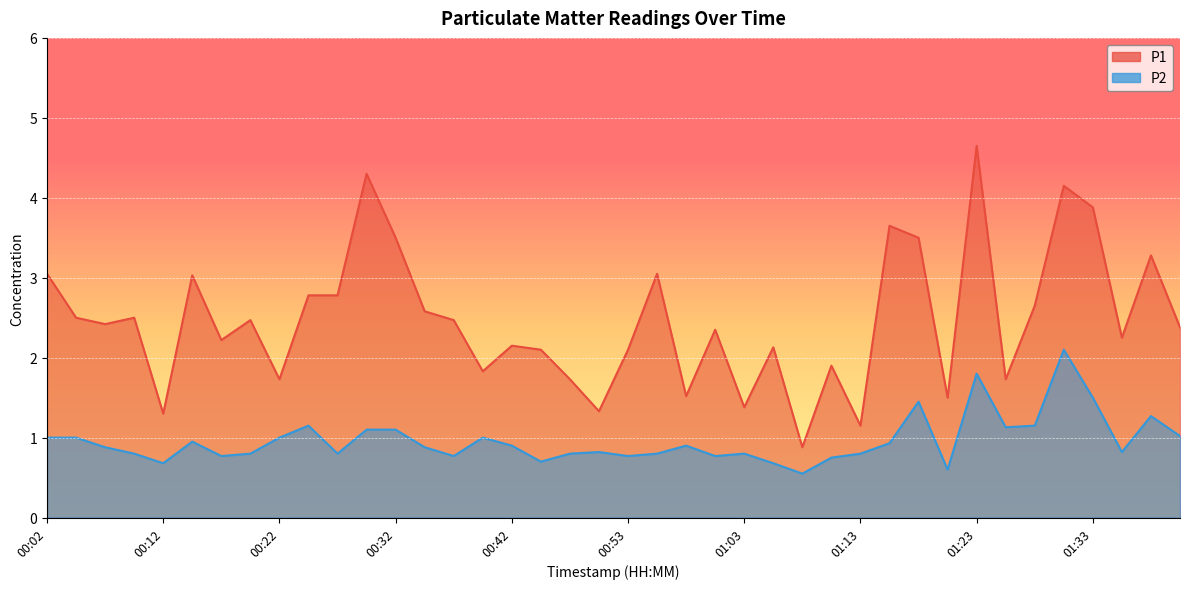

Reading left to right, transcribe all the data shown in this chart.

P1: 00:02=3.0	00:04=2.5	00:07=2.4	00:09=2.5	00:12=1.3	00:14=3.0	00:17=2.2	00:19=2.5	00:22=1.7	00:24=2.8	00:27=2.8	00:29=4.3	00:32=3.5	00:35=2.6	00:37=2.5	00:40=1.8	00:42=2.1	00:45=2.1	00:47=1.7	00:50=1.3	00:53=2.1	00:55=3.0	00:58=1.5	01:00=2.4	01:03=1.4	01:05=2.1	01:08=0.9	01:10=1.9	01:13=1.1	01:15=3.6	01:18=3.5	01:20=1.5	01:23=4.7	01:25=1.7	01:28=2.6	01:30=4.2	01:33=3.9	01:35=2.2	01:38=3.3	01:40=2.4
P2: 00:02=1.0	00:04=1.0	00:07=0.9	00:09=0.8	00:12=0.7	00:14=0.9	00:17=0.8	00:19=0.8	00:22=1.0	00:24=1.1	00:27=0.8	00:29=1.1	00:32=1.1	00:35=0.9	00:37=0.8	00:40=1.0	00:42=0.9	00:45=0.7	00:47=0.8	00:50=0.8	00:53=0.8	00:55=0.8	00:58=0.9	01:00=0.8	01:03=0.8	01:05=0.7	01:08=0.6	01:10=0.8	01:13=0.8	01:15=0.9	01:18=1.4	01:20=0.6	01:23=1.8	01:25=1.1	01:28=1.1	01:30=2.1	01:33=1.5	01:35=0.8	01:38=1.3	01:40=1.0